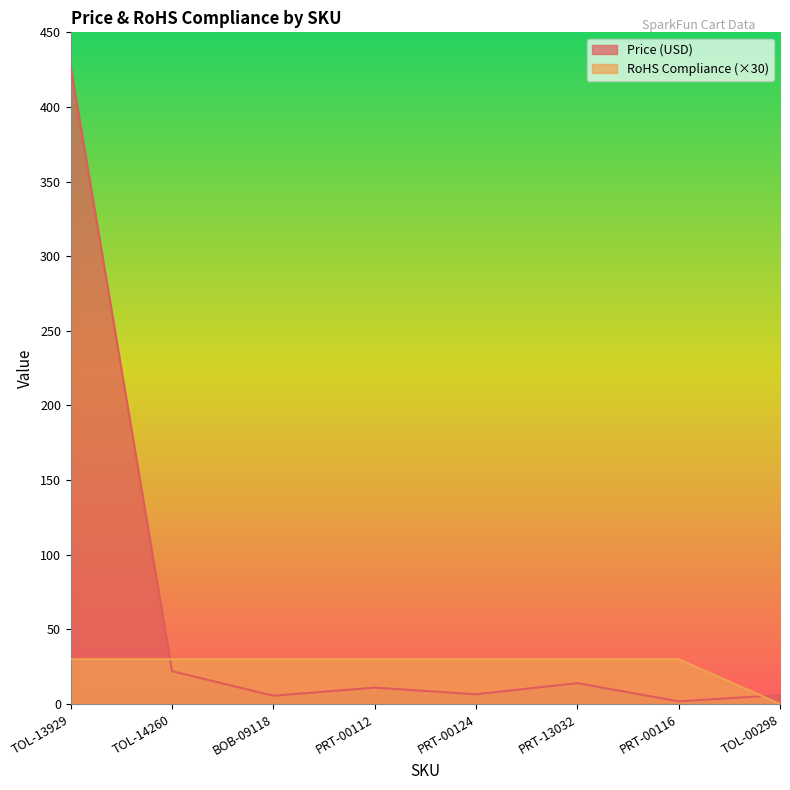

Reading right to left, extract all data points from this chart.

Price (USD): TOL-00298=6.0	PRT-00116=1.8	PRT-13032=13.9	PRT-00124=6.5	PRT-00112=10.9	BOB-09118=5.5	TOL-14260=21.9	TOL-13929=426.9
RoHS Compliance: TOL-00298=0.0	PRT-00116=30.0	PRT-13032=30.0	PRT-00124=30.0	PRT-00112=30.0	BOB-09118=30.0	TOL-14260=30.0	TOL-13929=30.0